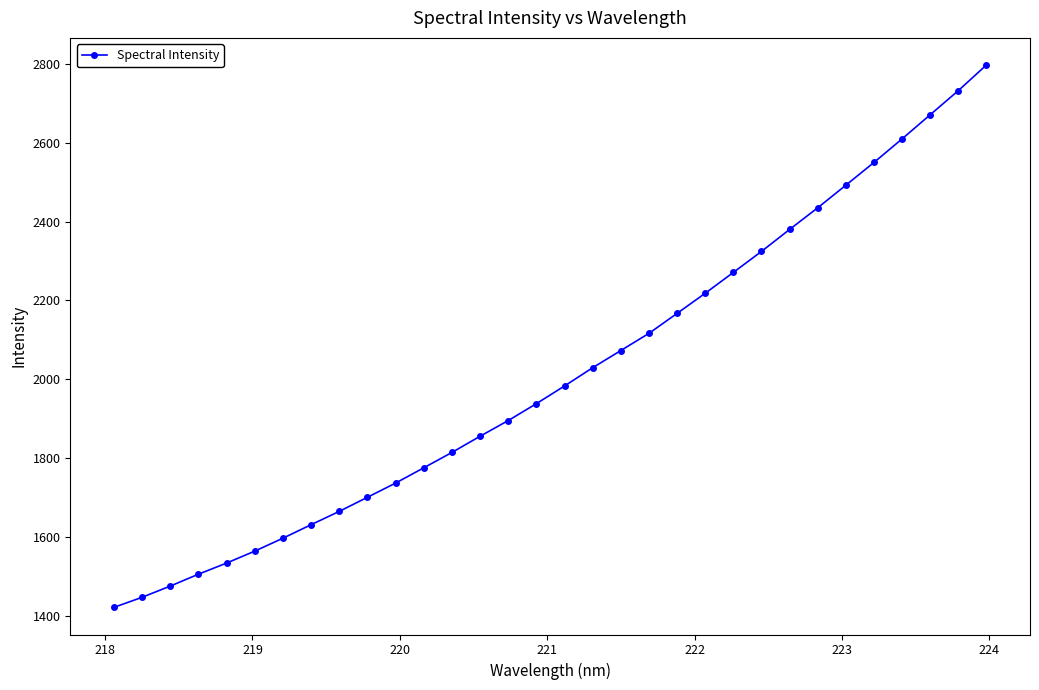

What is the difference between the second highest and second lowest values?

1285.5